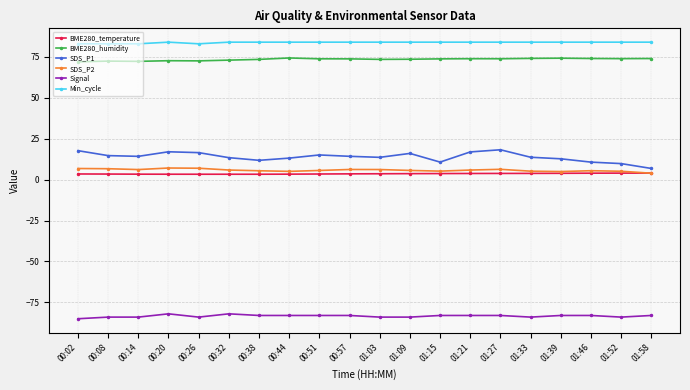

True or false: BME280_humidity has more than 2 points higher than both neighbors.

True